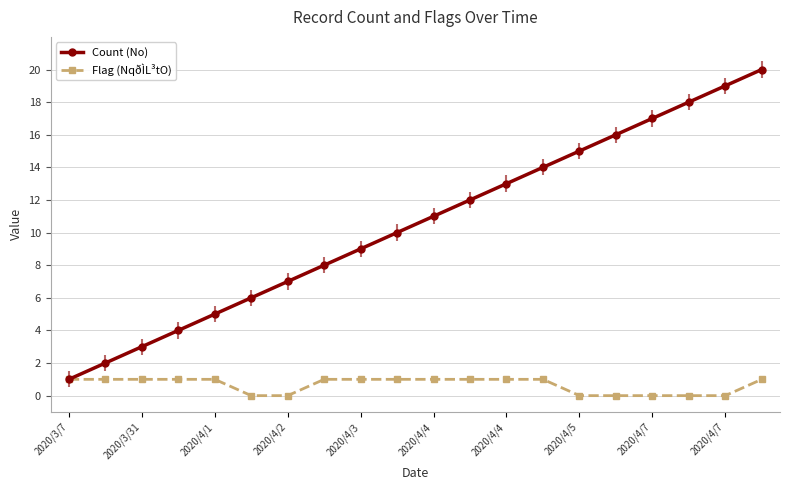

True or false: Flag (NqðÌL³tO) and Count (No) intersect in this chart.

False